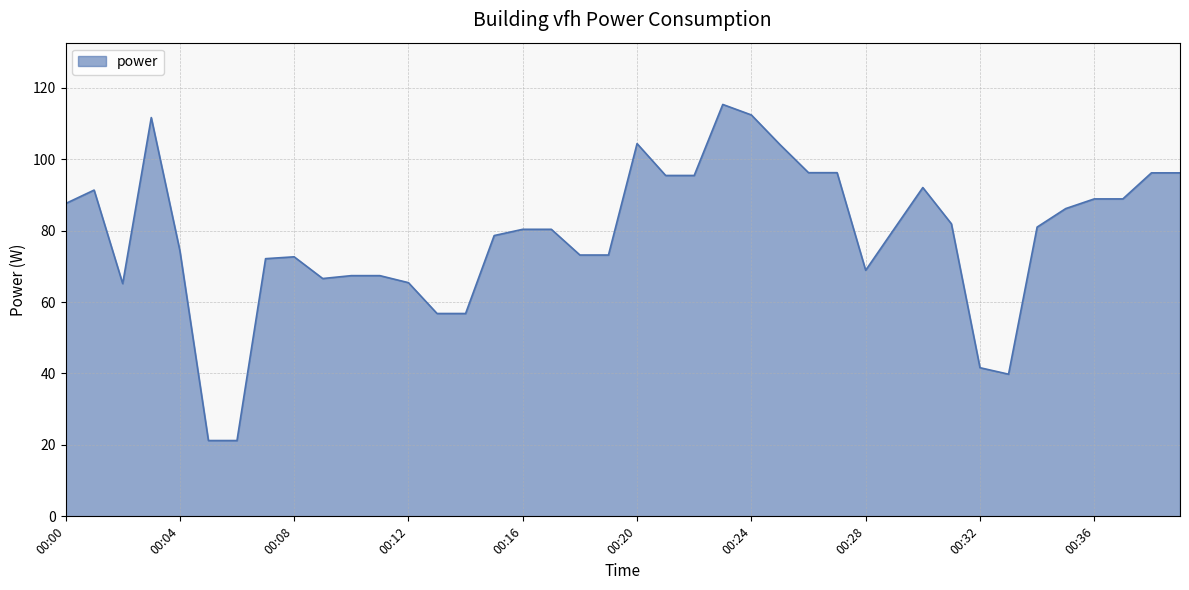

What is the smallest value displayed?

21.2